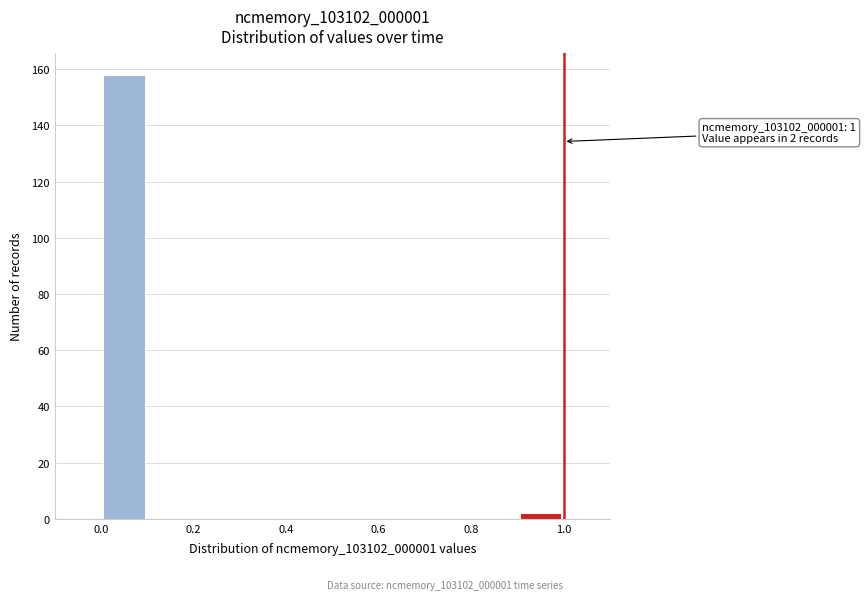

Over which range of the x-axis is the bar tallest?

0.0 to 0.1